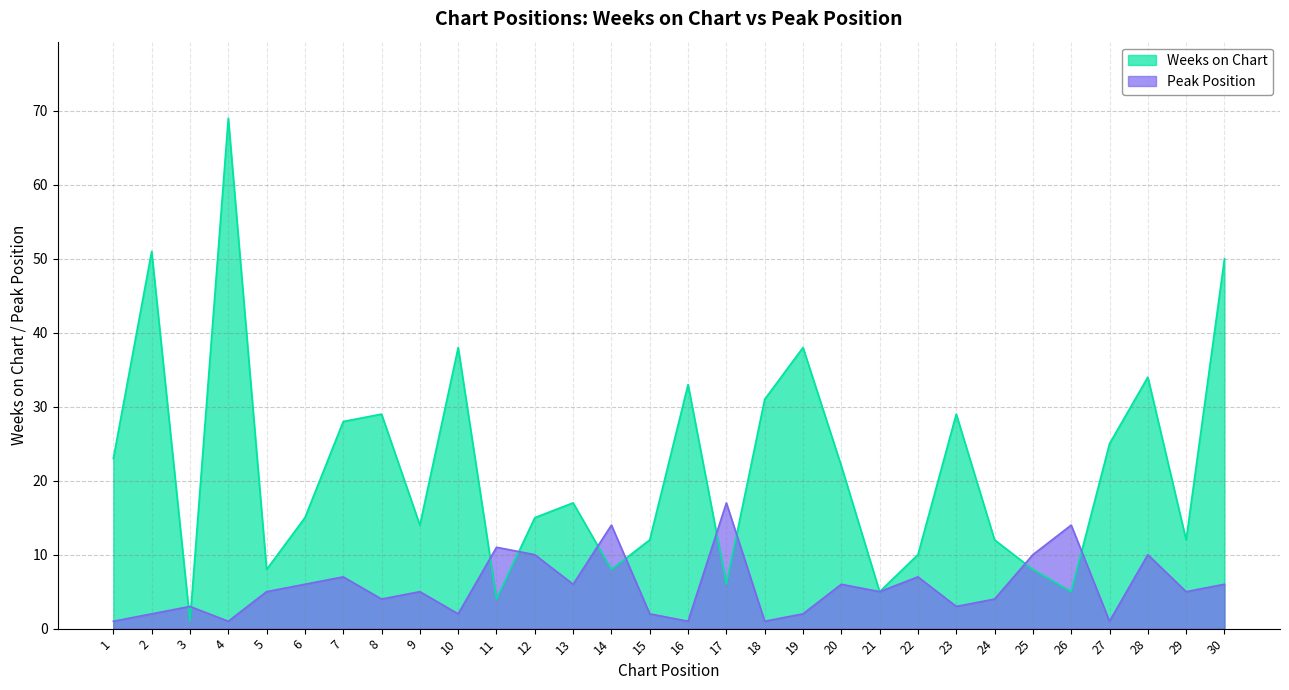

List the series in order of their peak value, lowest first.

Peak Position, Weeks on Chart